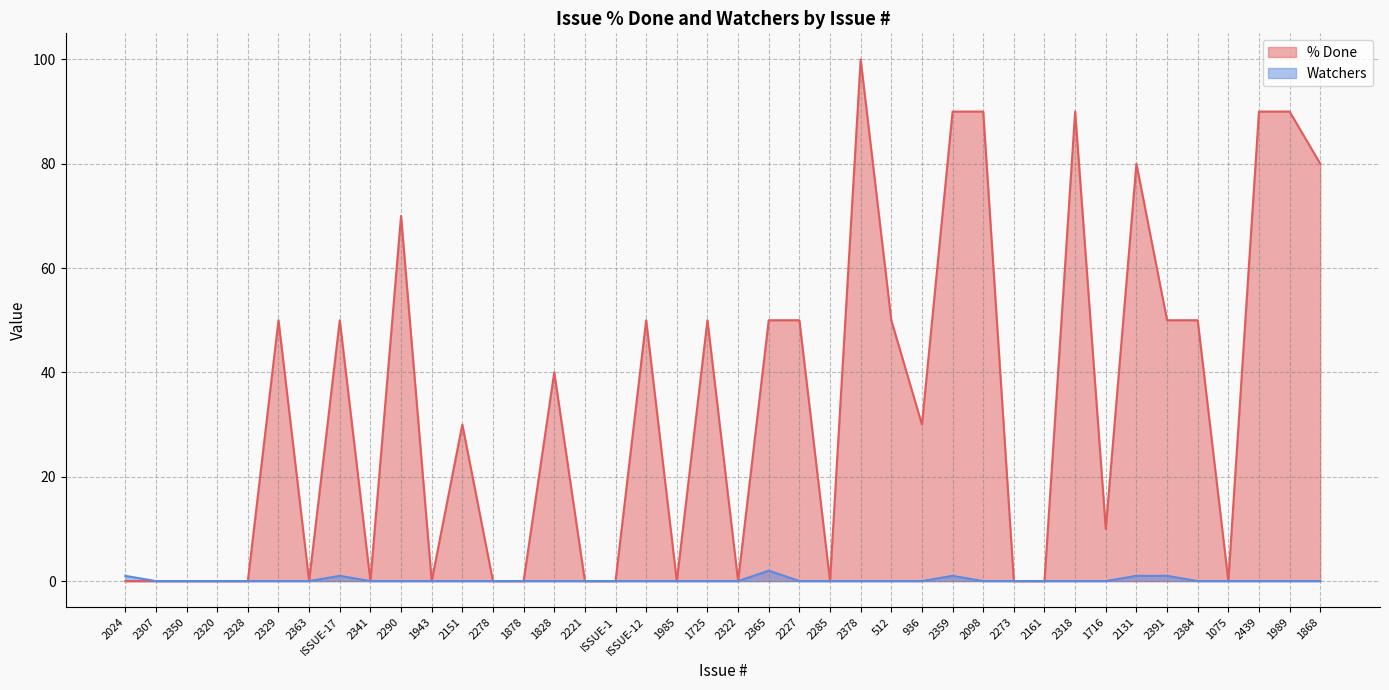

How many data points in Watchers are above 0?

6